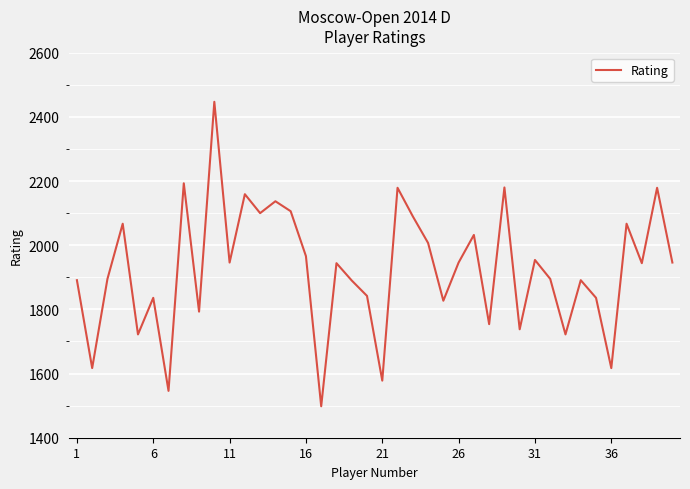

Does the chart have visible grid lines?

Yes